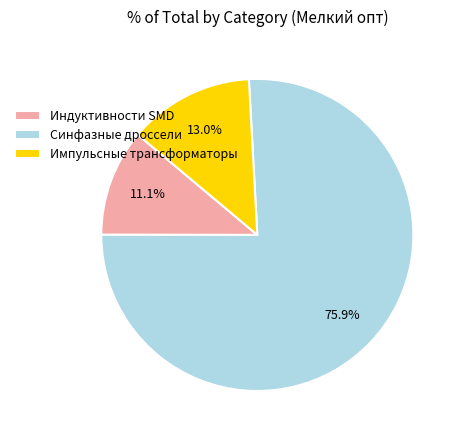

What is the smallest slice in the pie chart?

Индуктивности SMD